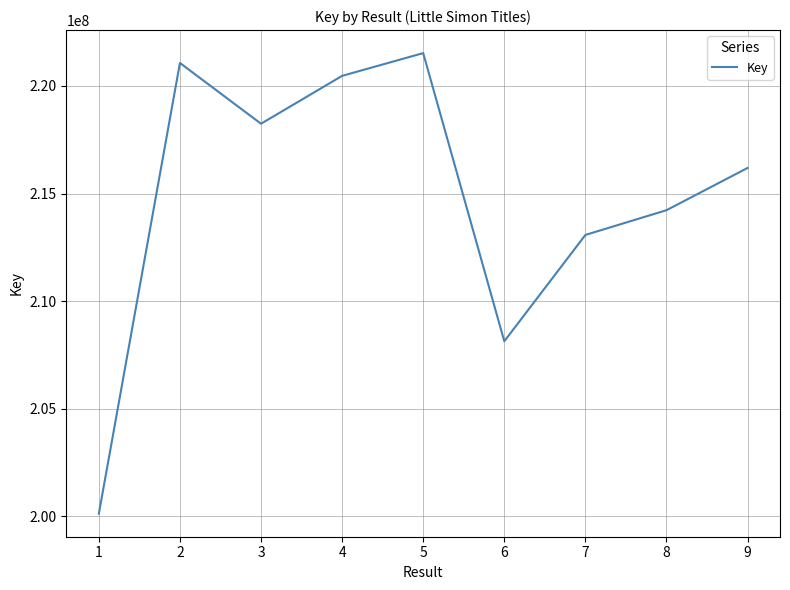

What is the smallest value displayed?

200122734